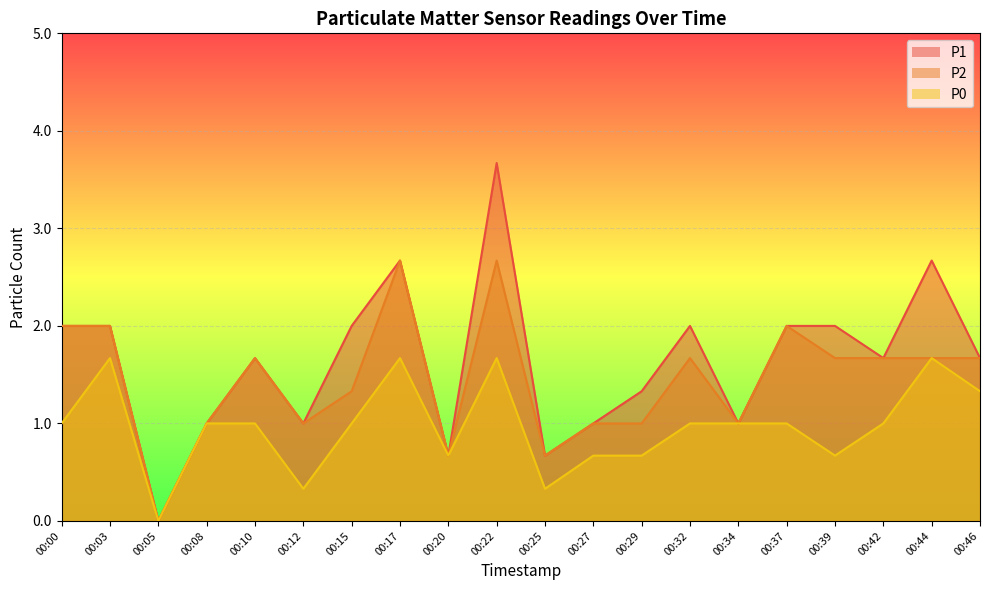

What are all the series names shown in the legend?

P1, P2, P0